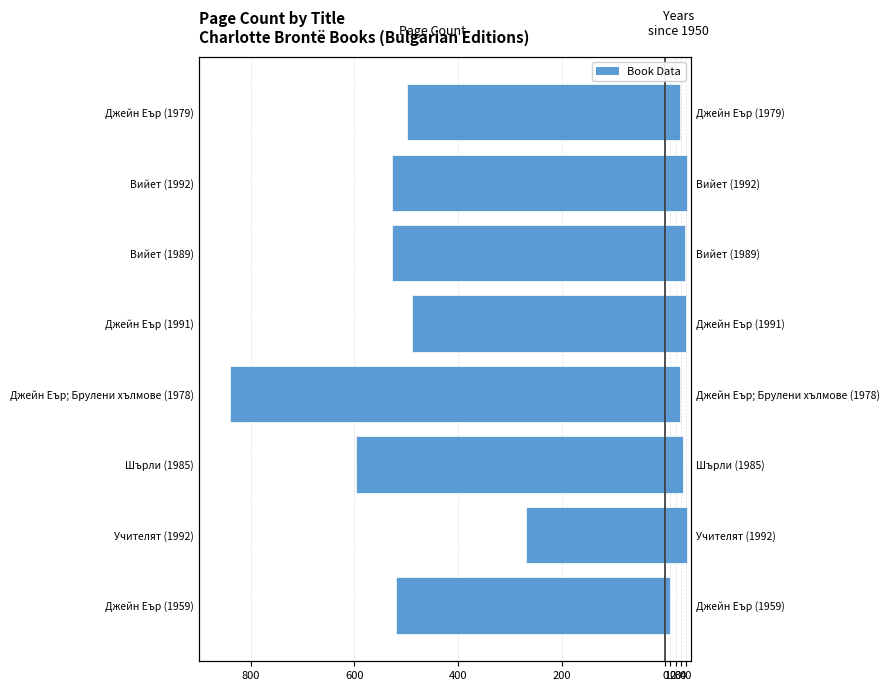

How many bars are there in each group?

2